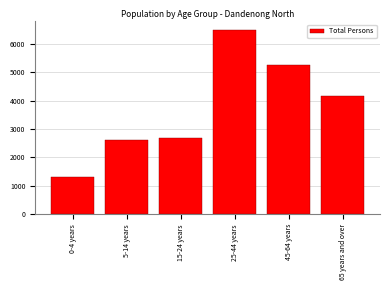

Reading right to left, what are all the values shown in this chart?

4152	5269	6472	2692	2620	1321